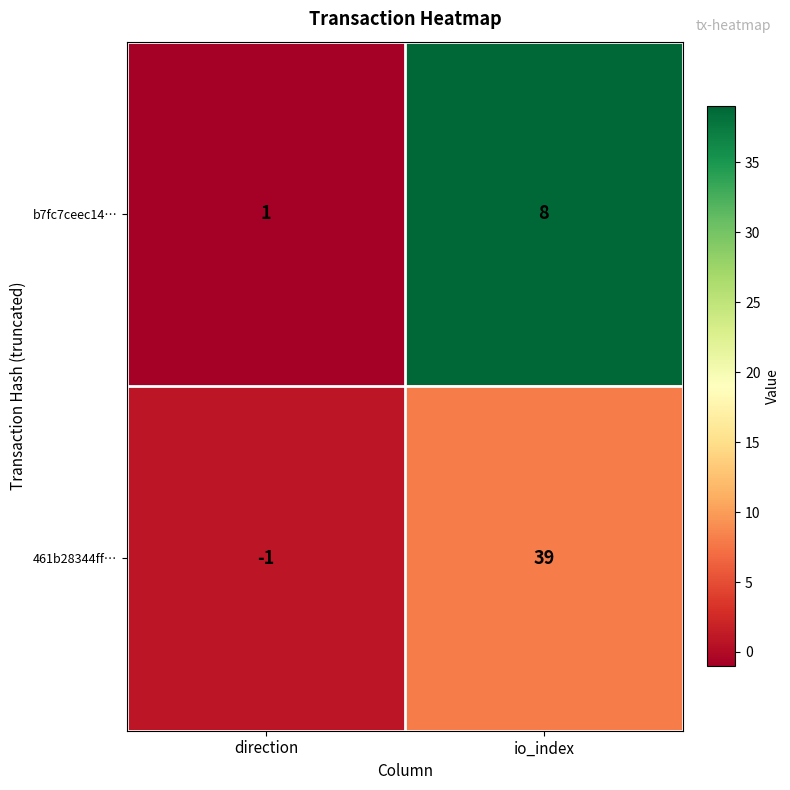

The value of b7fc7ceec14… at io_index is 8. True or false?

True